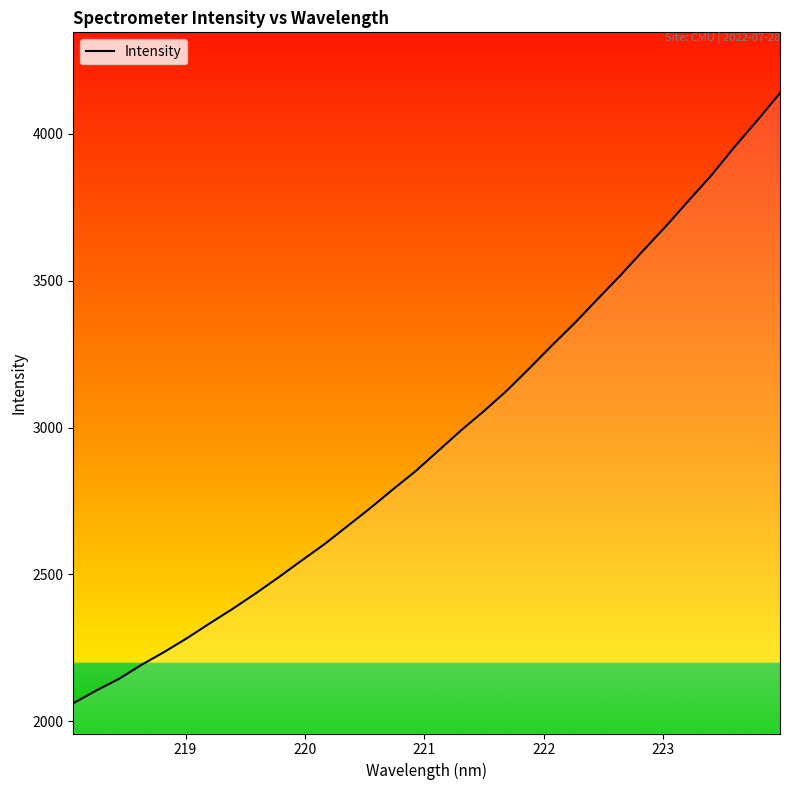

What is the difference between the maximum and minimum values?

2077.6